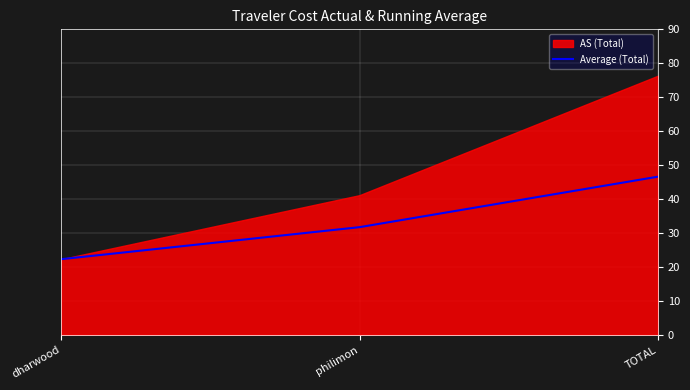

Does the chart display data point markers on the line(s)?

No